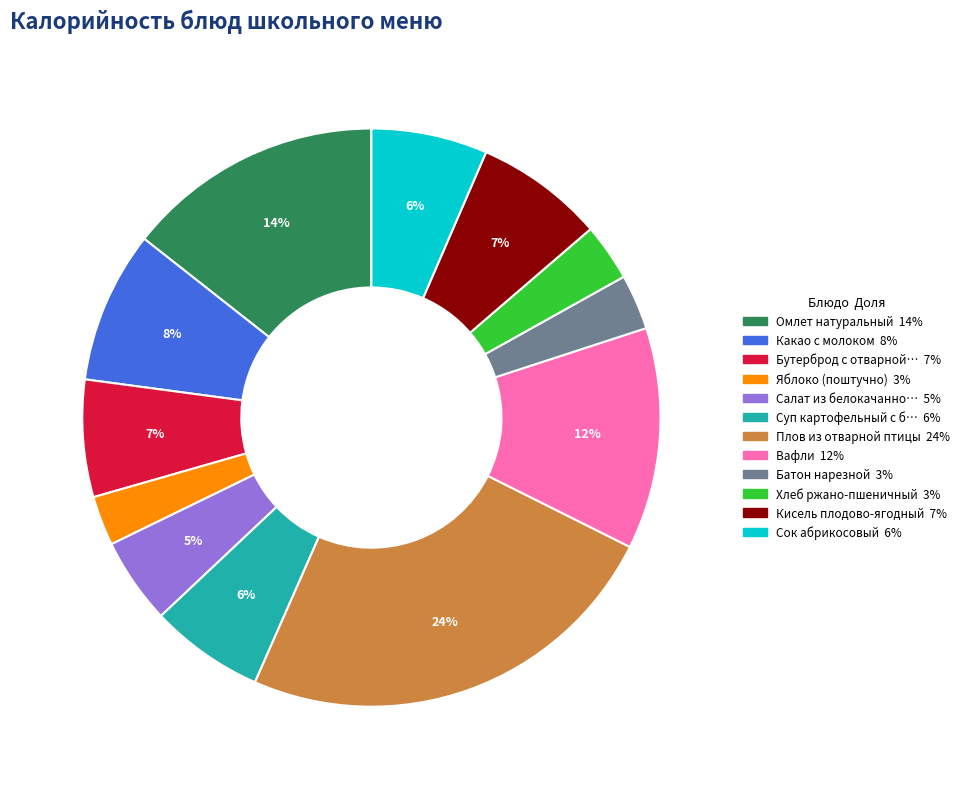

Is there a majority slice in this chart?

No